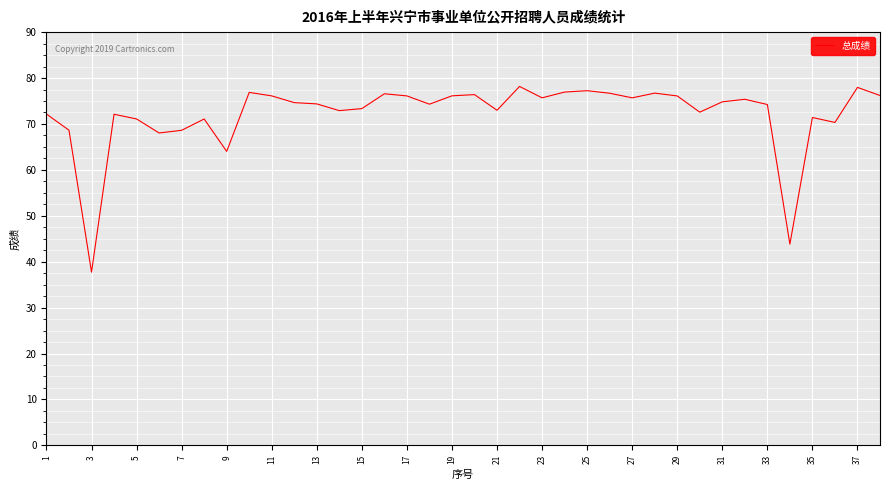

True or false: there are more than 1 points higher than both neighbors.

True